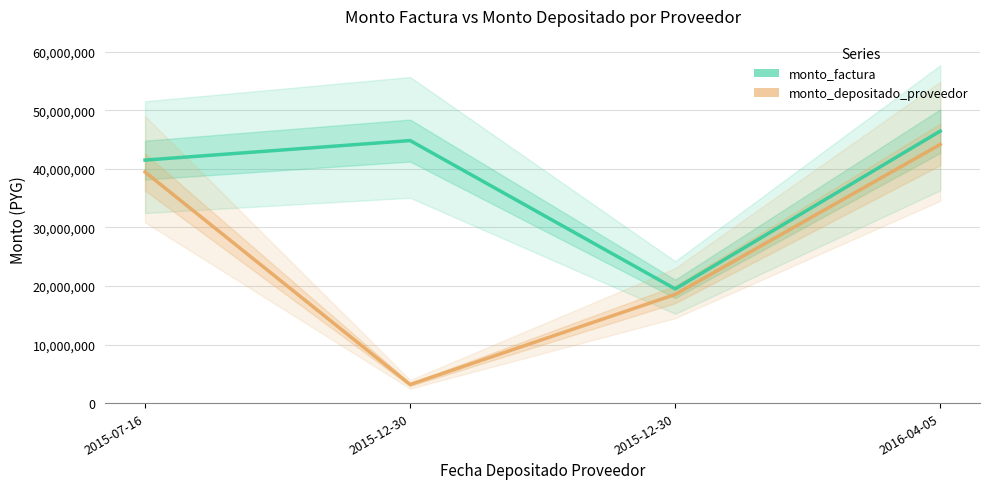

Which series has the largest total across all categories?

monto_factura